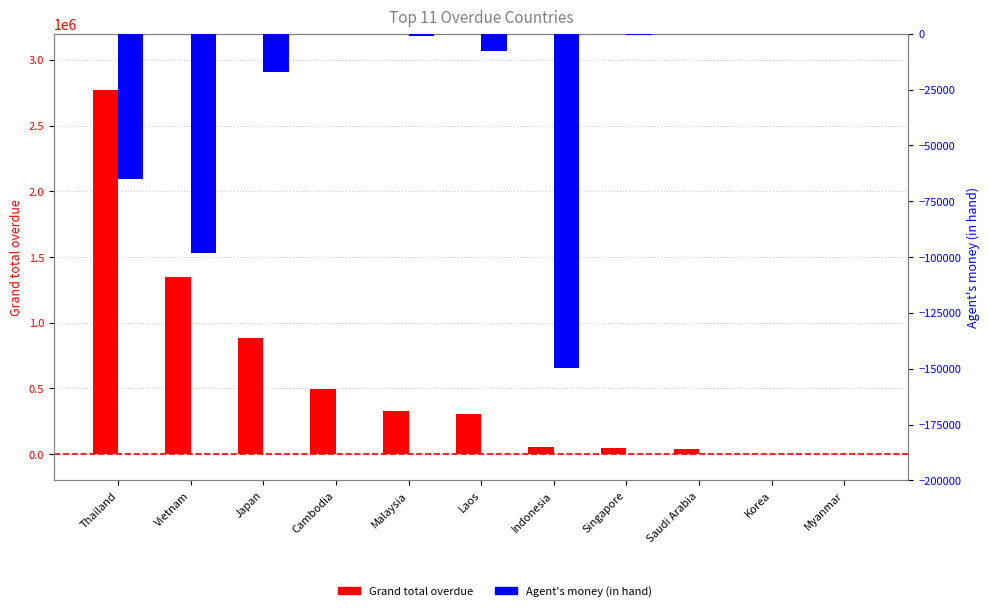

How many values in the Agent's money (in hand) series exceed -906?

5